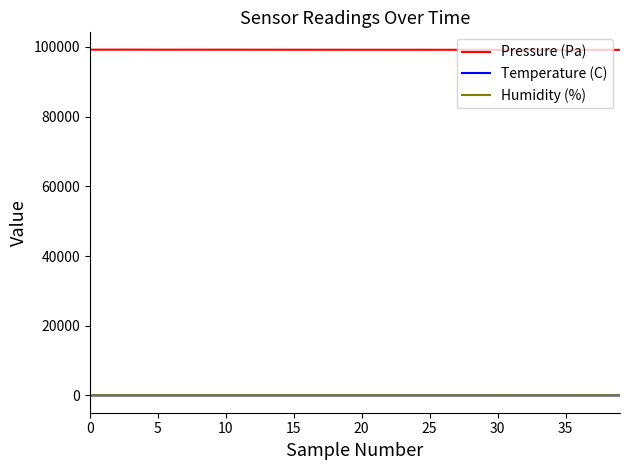

Which series has the widest spread of values?

Pressure (Pa)